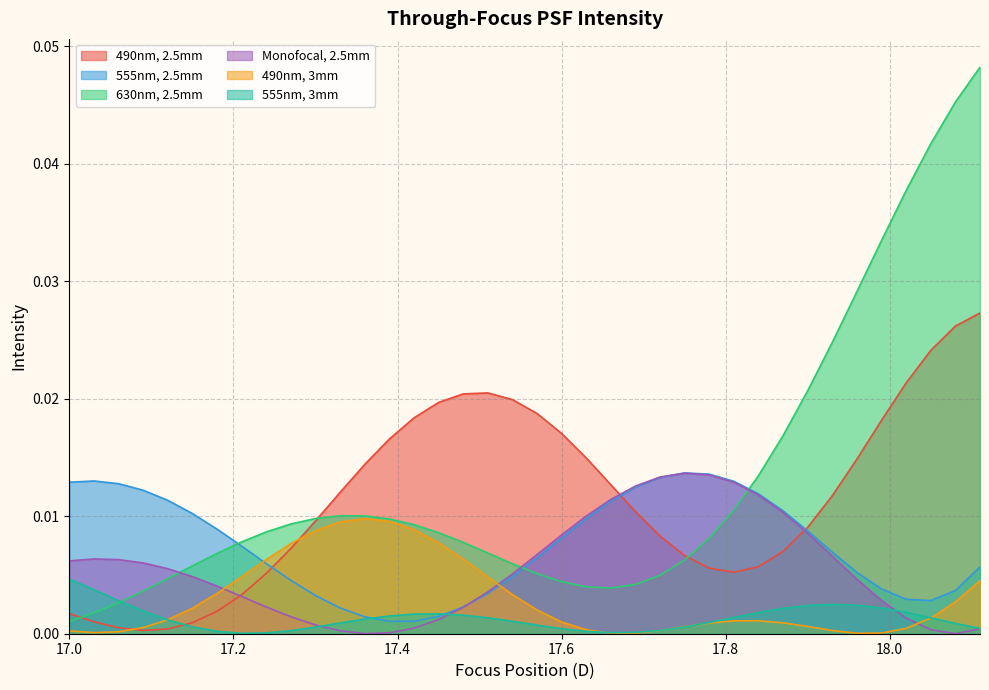

The 630nm, 2.5mm series shows 0.0 at 17.6. True or false?

False